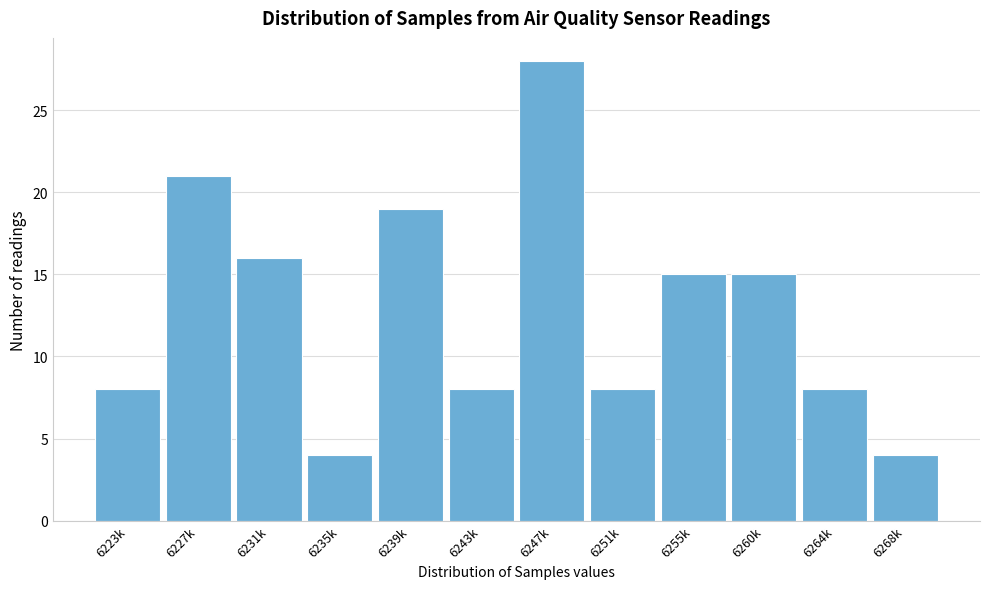

Reading left to right, list all the values displayed in this chart.

8	21	16	4	19	8	28	8	15	15	8	4